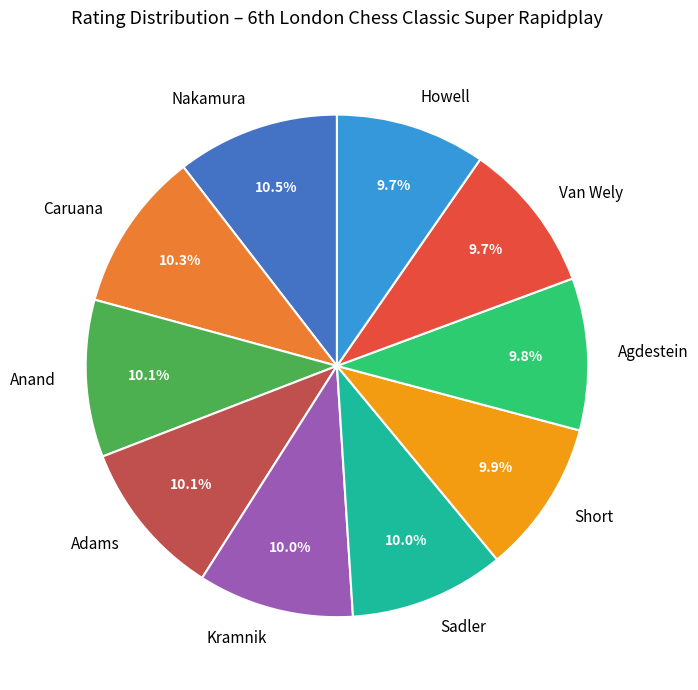

How much of the chart is everything except Adams?

89.9%